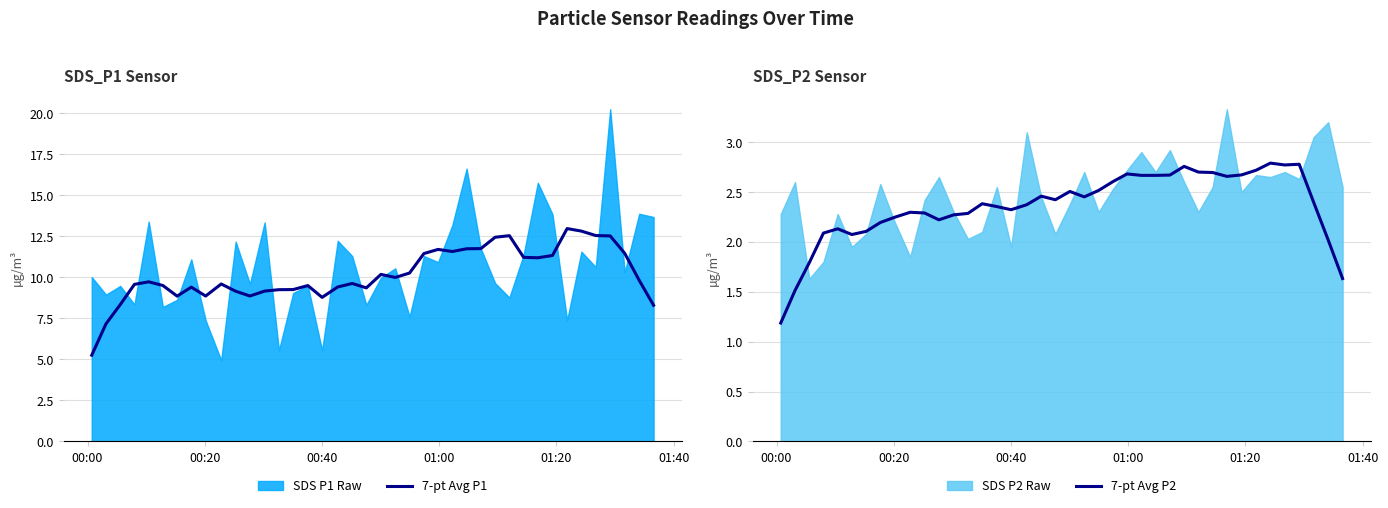

Where is 7-pt Avg P2 nearest to the value 1?

00:00